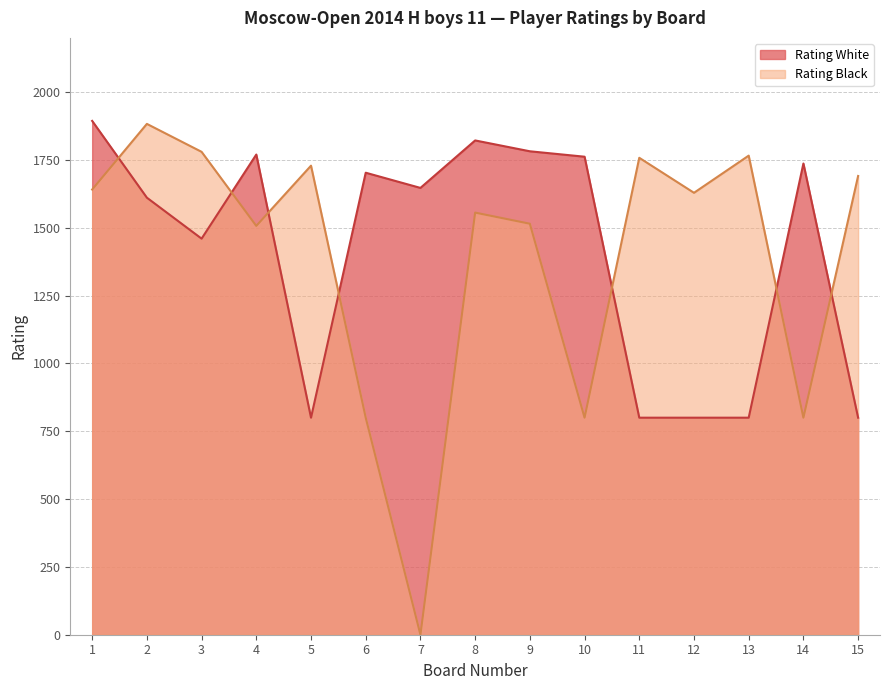

Is it true that Rating Black equals 1641 at 1?

True